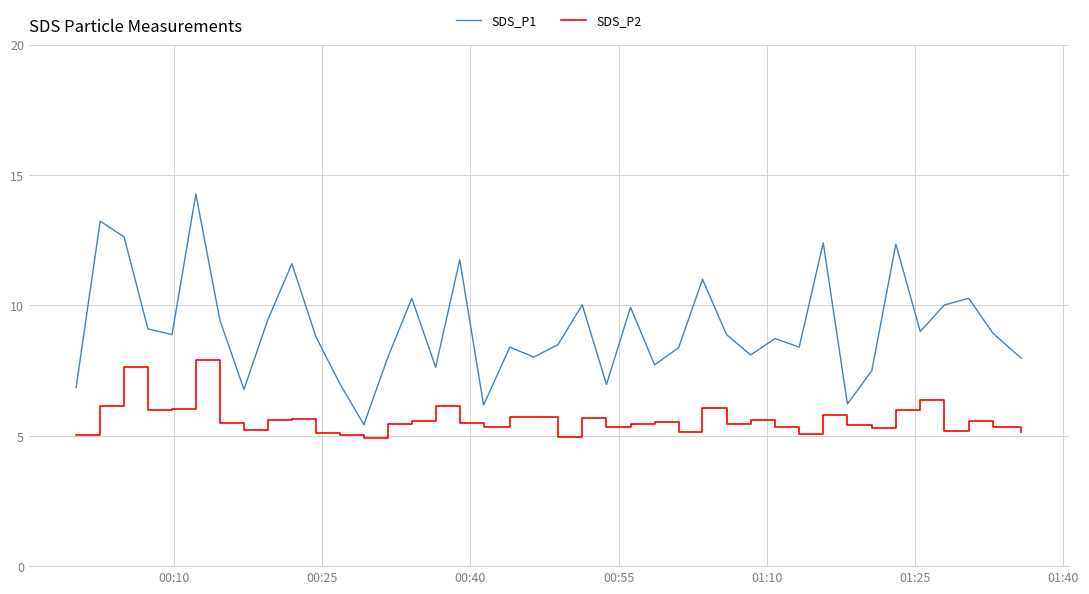

What is the difference between the maximum and minimum values in the SDS_P2 series?

3.0